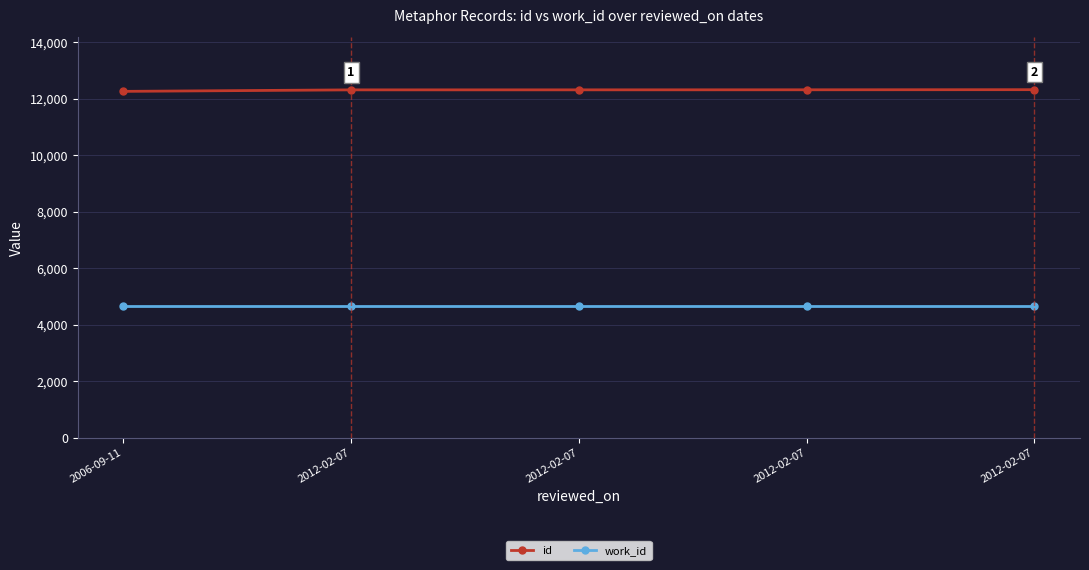

What is the spread (max minus min) of values at 2012-02-07?

7648